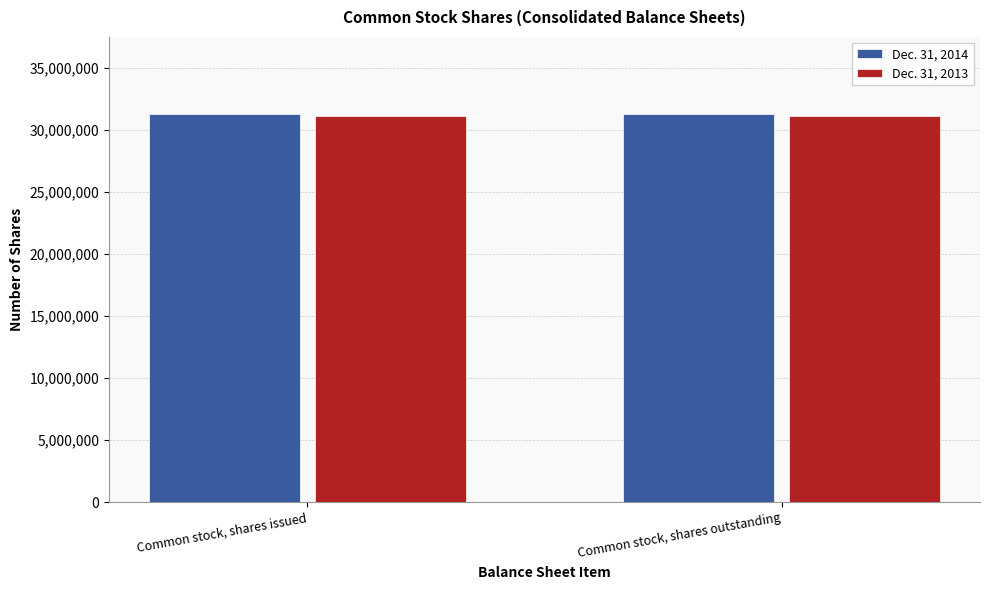

What is the spread (max minus min) of values at Common stock, shares issued?

100000